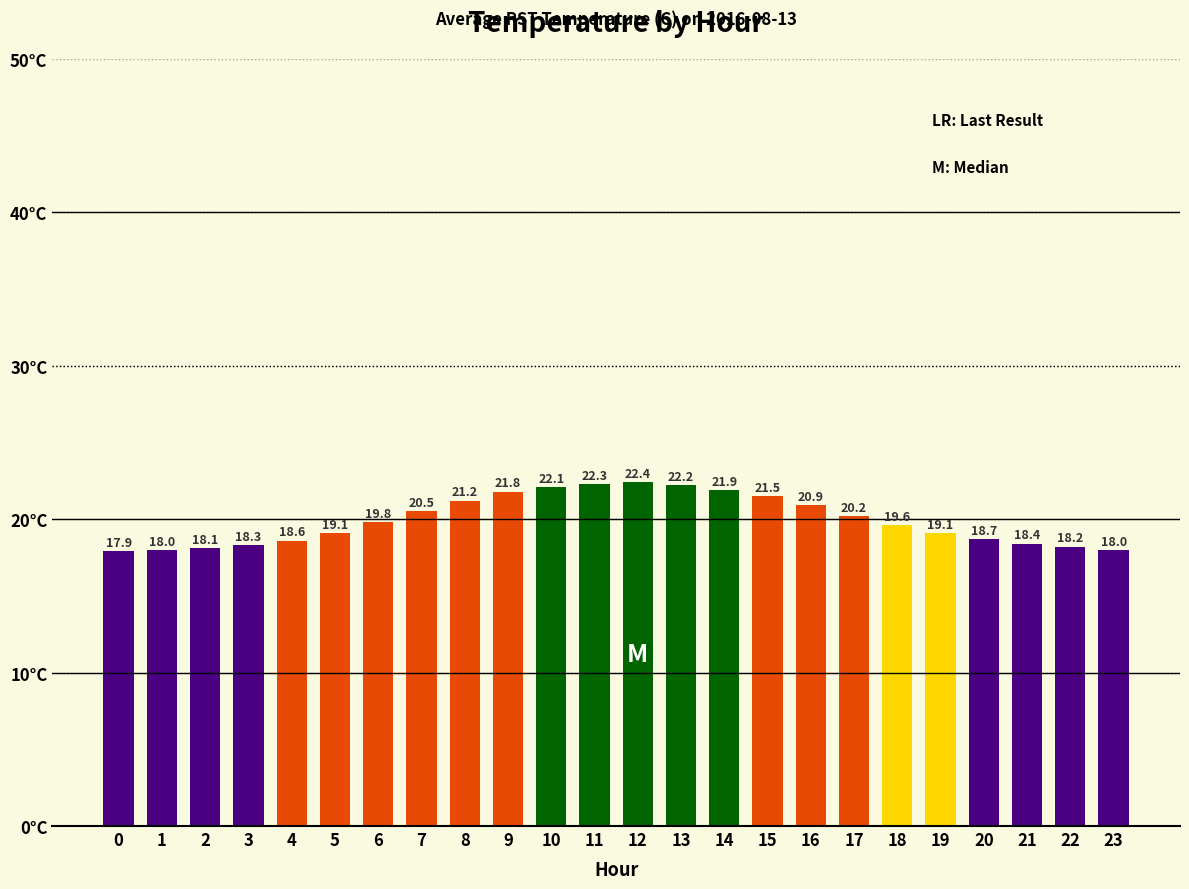

Where is the data nearest to the value 20?

6